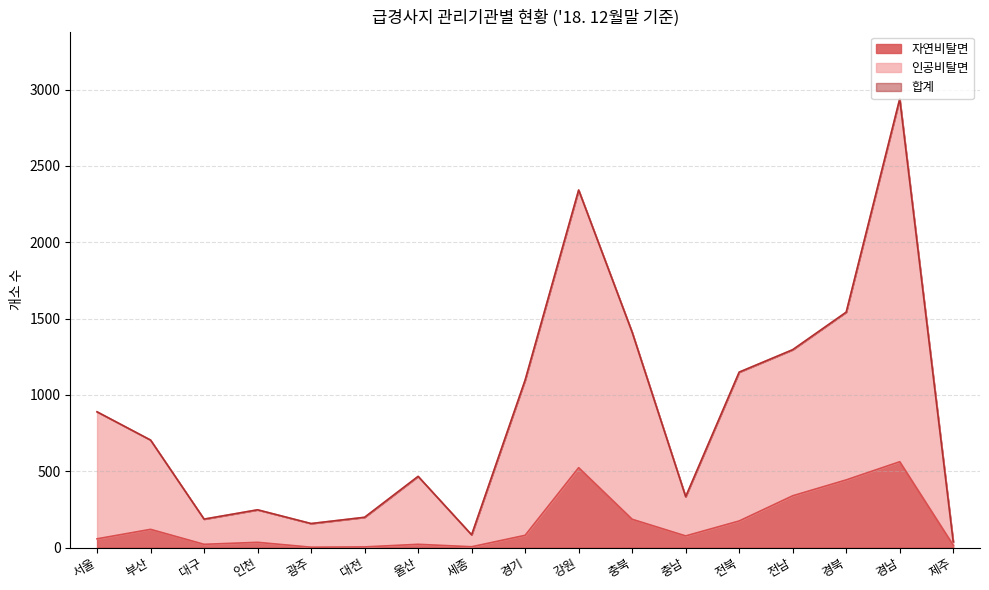

What is the difference between the maximum and second lowest values in the 인공비탈면 series?

2856